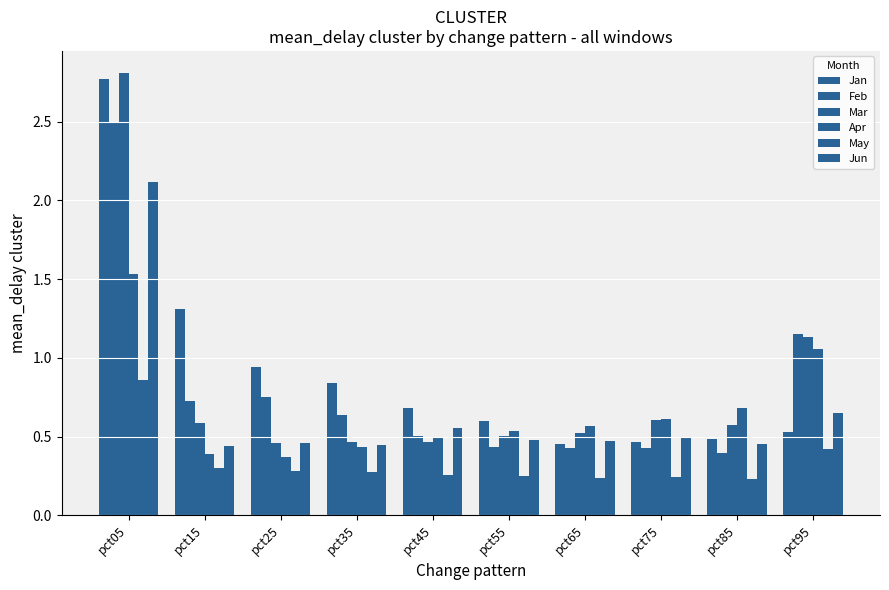

How many bars are there in total?

60